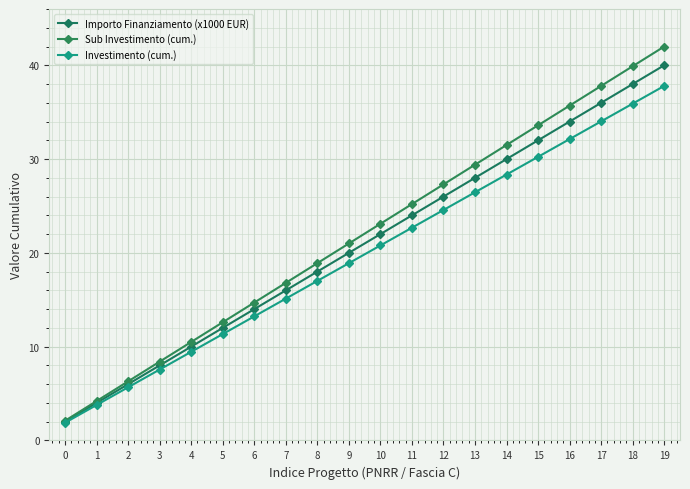

At 8, list the series in order from smallest to largest.

Investimento (cum.), Importo Finanziamento (x1000 EUR), Sub Investimento (cum.)